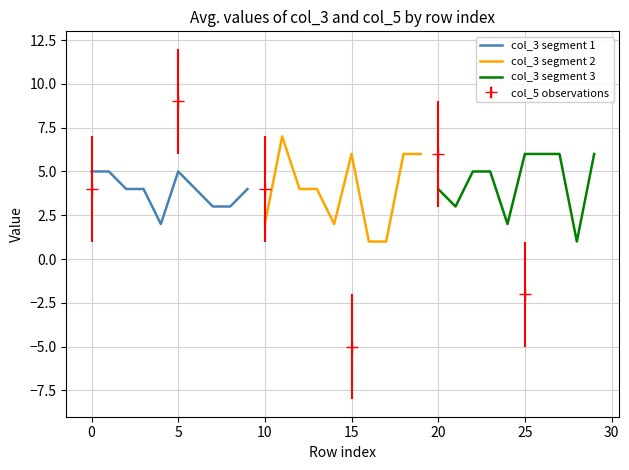

Does the chart have visible grid lines?

Yes